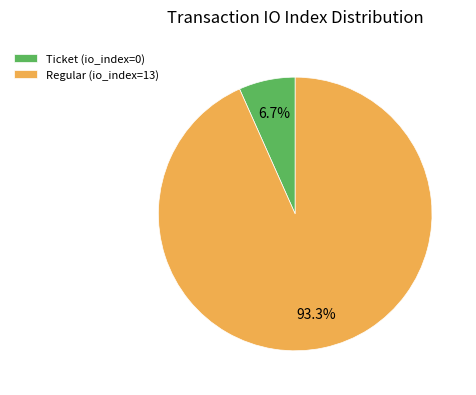

To the nearest percent, what is the difference between the Regular (io_index=13) and Ticket (io_index=0) slice percentages?

87%